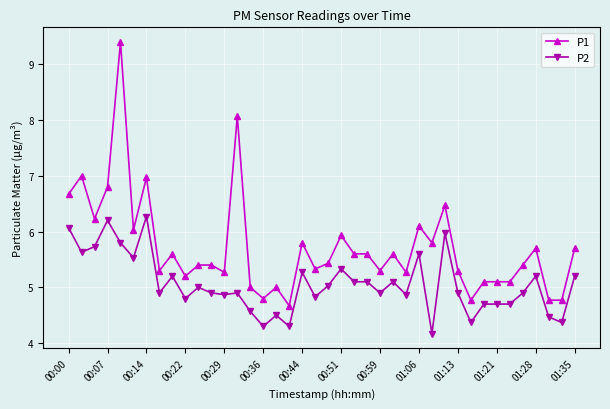

Which series has the largest total across all categories?

P1